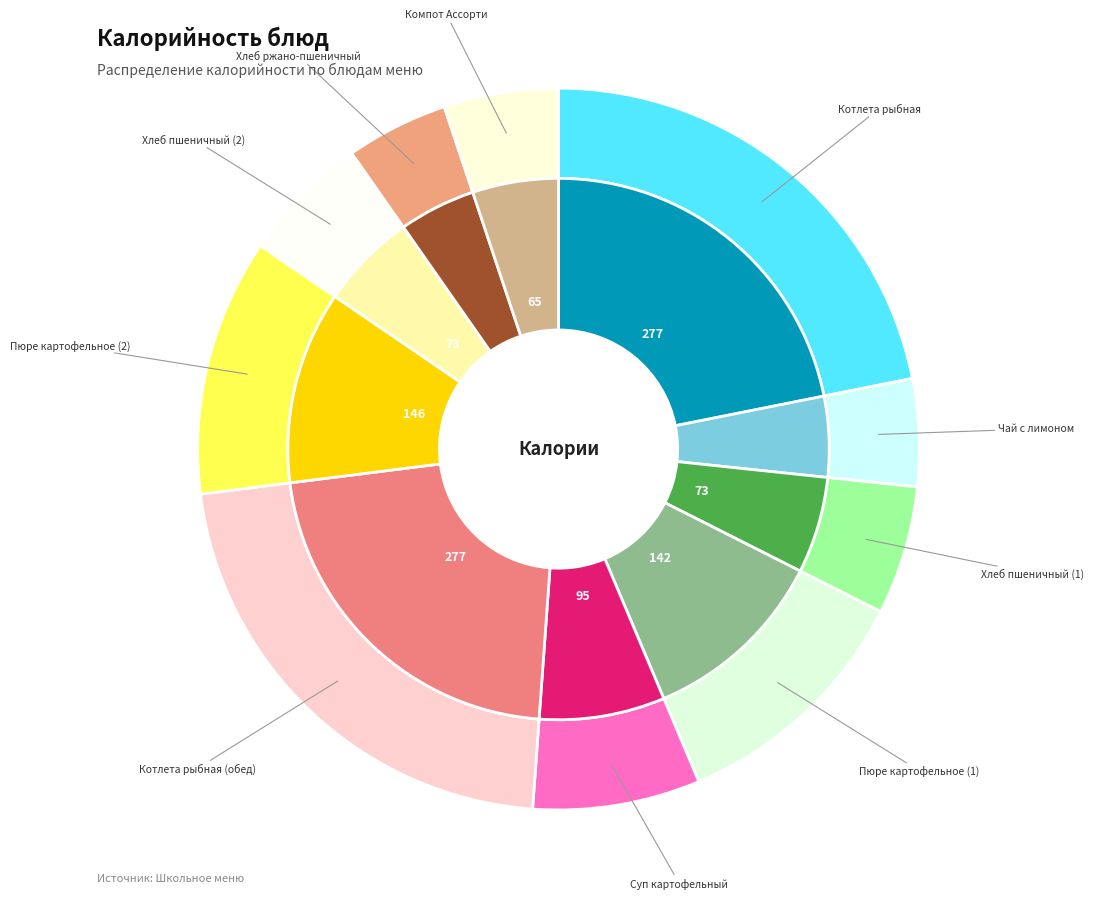

What percentage is the Хлеб ржано-пшеничный slice, to the nearest percent?

5%